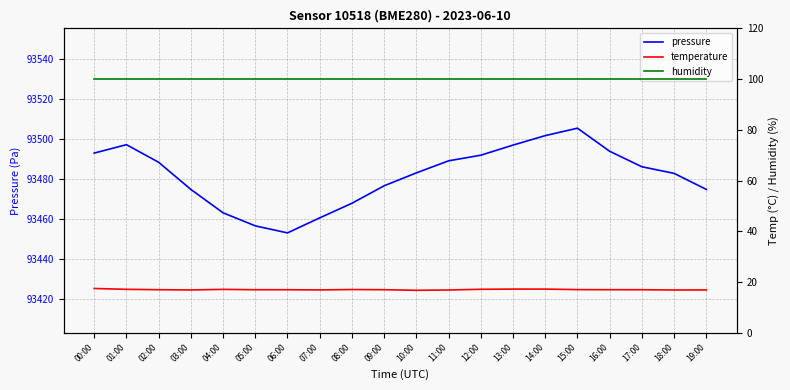

How many data points does each series have?

20